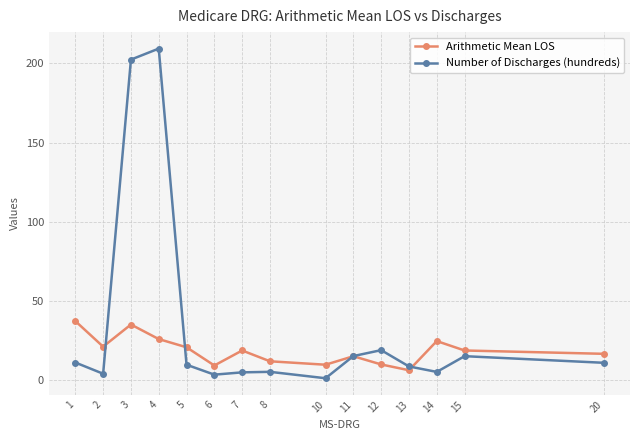

List the series in order of their overall mean, lowest first.

Arithmetic Mean LOS, Number of Discharges (hundreds)